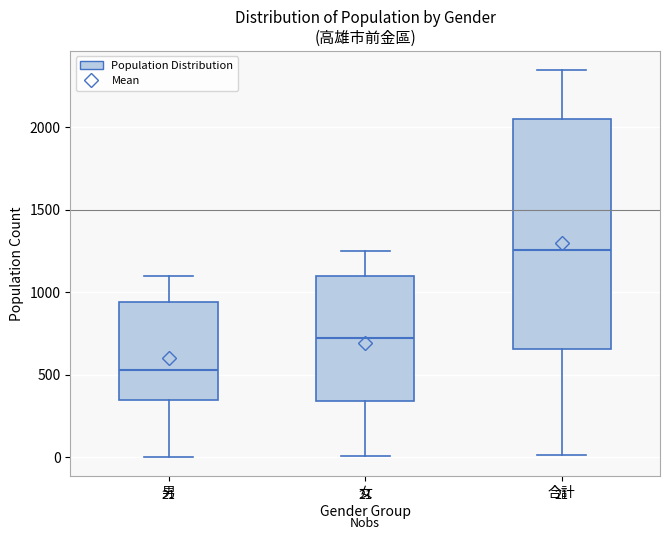

Which box's median line is the highest?

合計